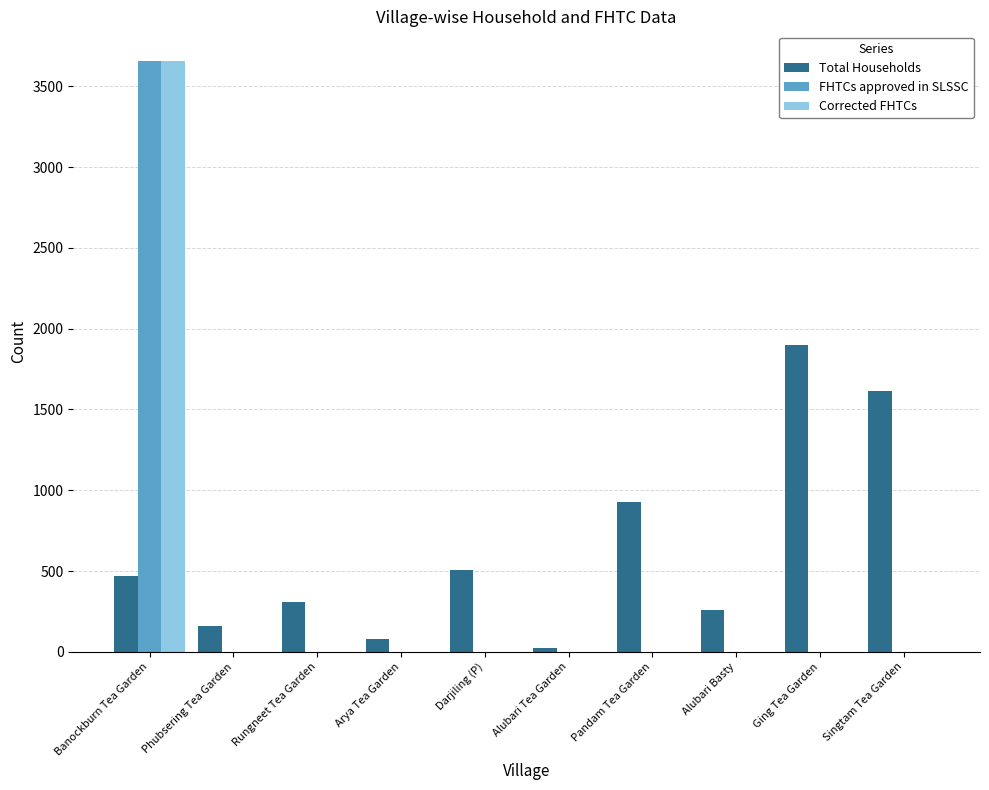

What is the greatest value displayed?

3658